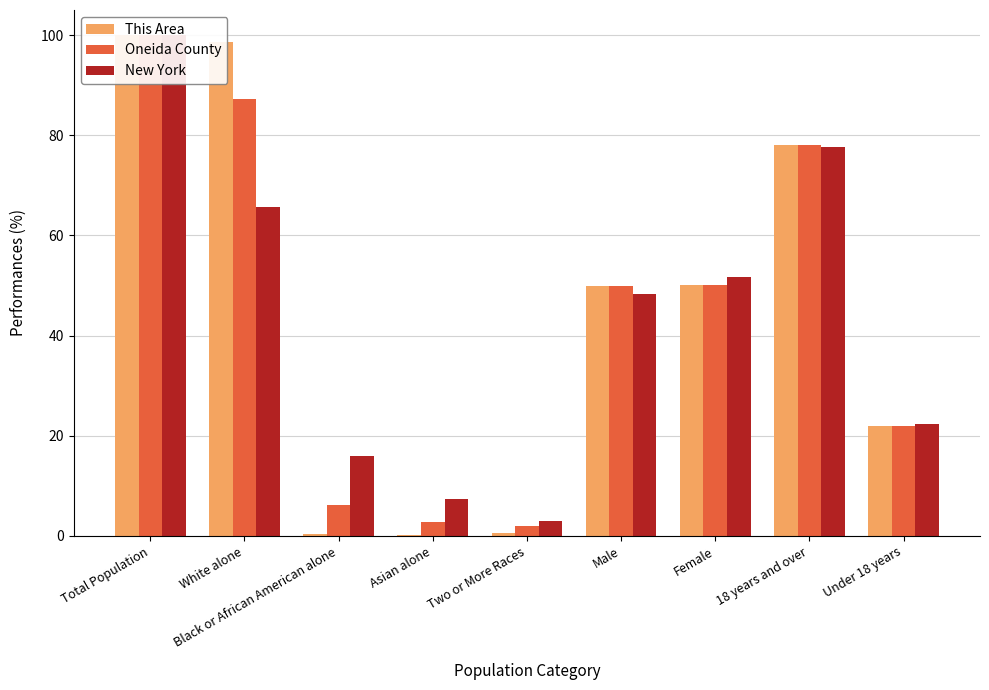

Where does the This Area series first go above 49?

Total Population